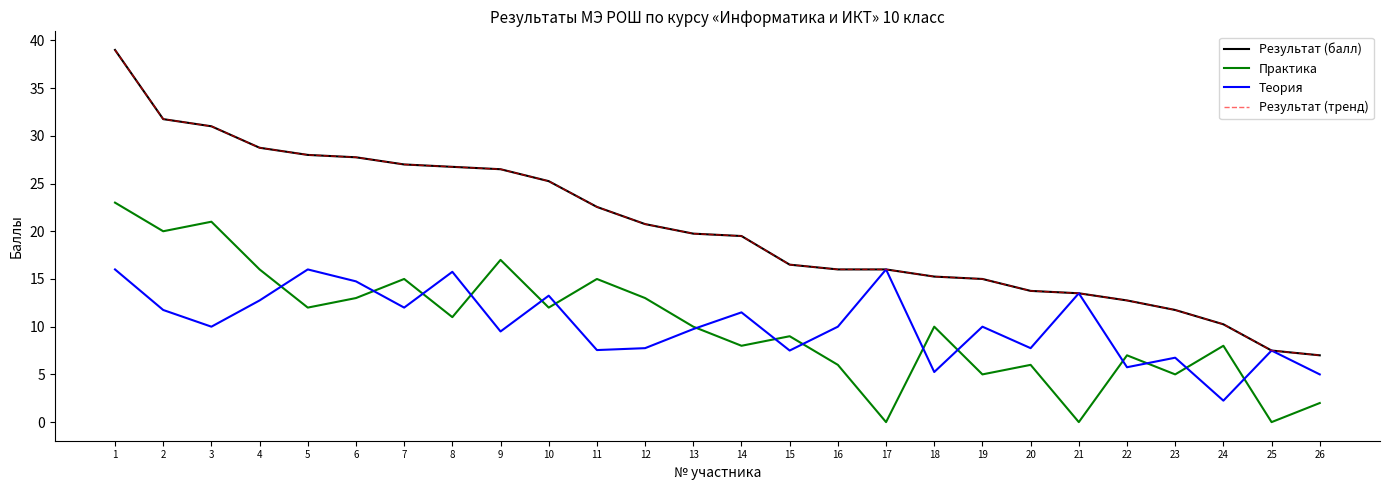

Reading right to left, extract all data points from this chart.

Результат (балл): 26=7.0	25=7.5	24=10.2	23=11.8	22=12.8	21=13.5	20=13.8	19=15.0	18=15.2	17=16.0	16=16.0	15=16.5	14=19.5	13=19.8	12=20.8	11=22.6	10=25.2	9=26.5	8=26.8	7=27.0	6=27.8	5=28.0	4=28.8	3=31.0	2=31.8	1=39.0
Практика: 26=2.0	25=0.0	24=8.0	23=5.0	22=7.0	21=0.0	20=6.0	19=5.0	18=10.0	17=0.0	16=6.0	15=9.0	14=8.0	13=10.0	12=13.0	11=15.0	10=12.0	9=17.0	8=11.0	7=15.0	6=13.0	5=12.0	4=16.0	3=21.0	2=20.0	1=23.0
Теория: 26=5.0	25=7.5	24=2.2	23=6.8	22=5.8	21=13.5	20=7.8	19=10.0	18=5.2	17=16.0	16=10.0	15=7.5	14=11.5	13=9.8	12=7.8	11=7.5	10=13.2	9=9.5	8=15.8	7=12.0	6=14.8	5=16.0	4=12.8	3=10.0	2=11.8	1=16.0
Результат (тренд): 26=7.0	25=7.5	24=10.2	23=11.8	22=12.8	21=13.5	20=13.8	19=15.0	18=15.2	17=16.0	16=16.0	15=16.5	14=19.5	13=19.8	12=20.8	11=22.6	10=25.2	9=26.5	8=26.8	7=27.0	6=27.8	5=28.0	4=28.8	3=31.0	2=31.8	1=39.0